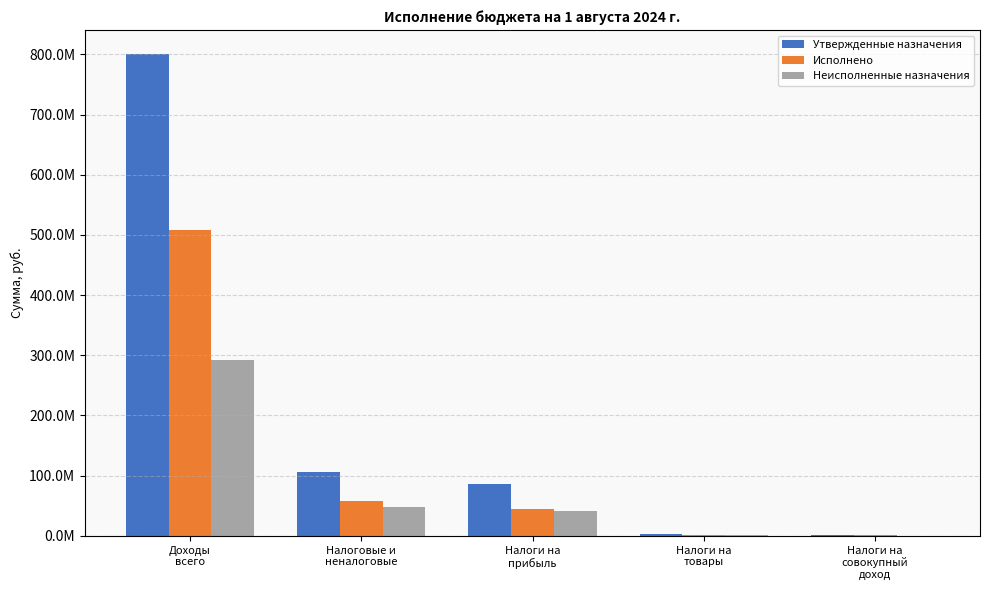

The value of Исполнено at Налоговые и
неналоговые is 57303545.3. True or false?

True